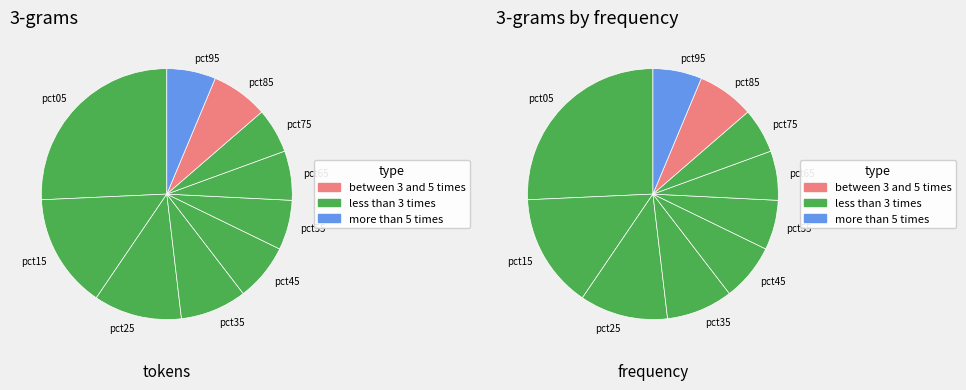

The pct55 slice represents 6% of the pie. True or false?

True